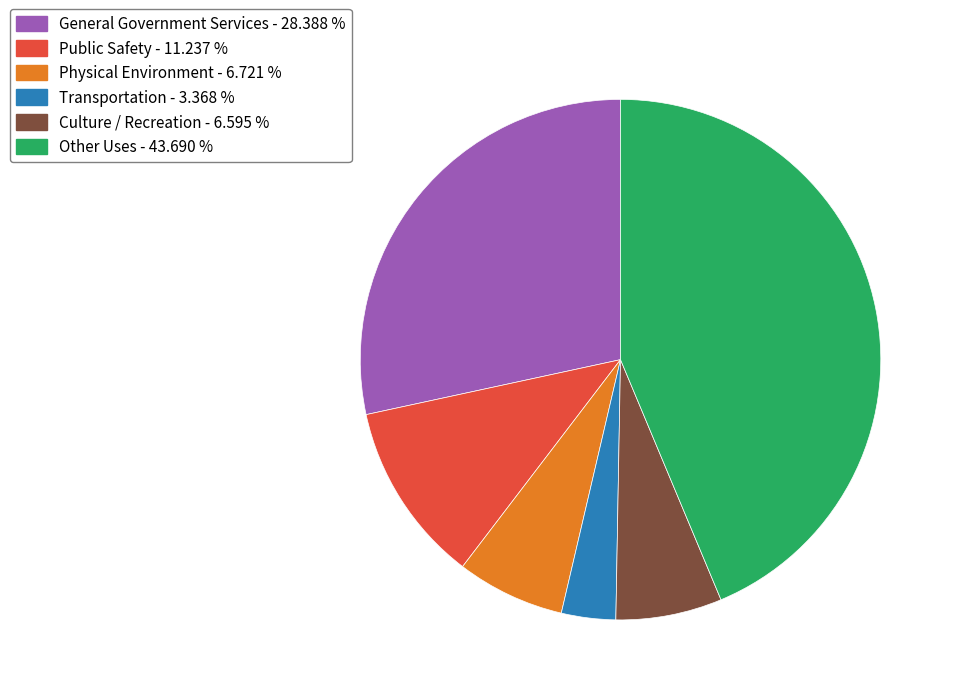

Which slice is the smallest?

Transportation